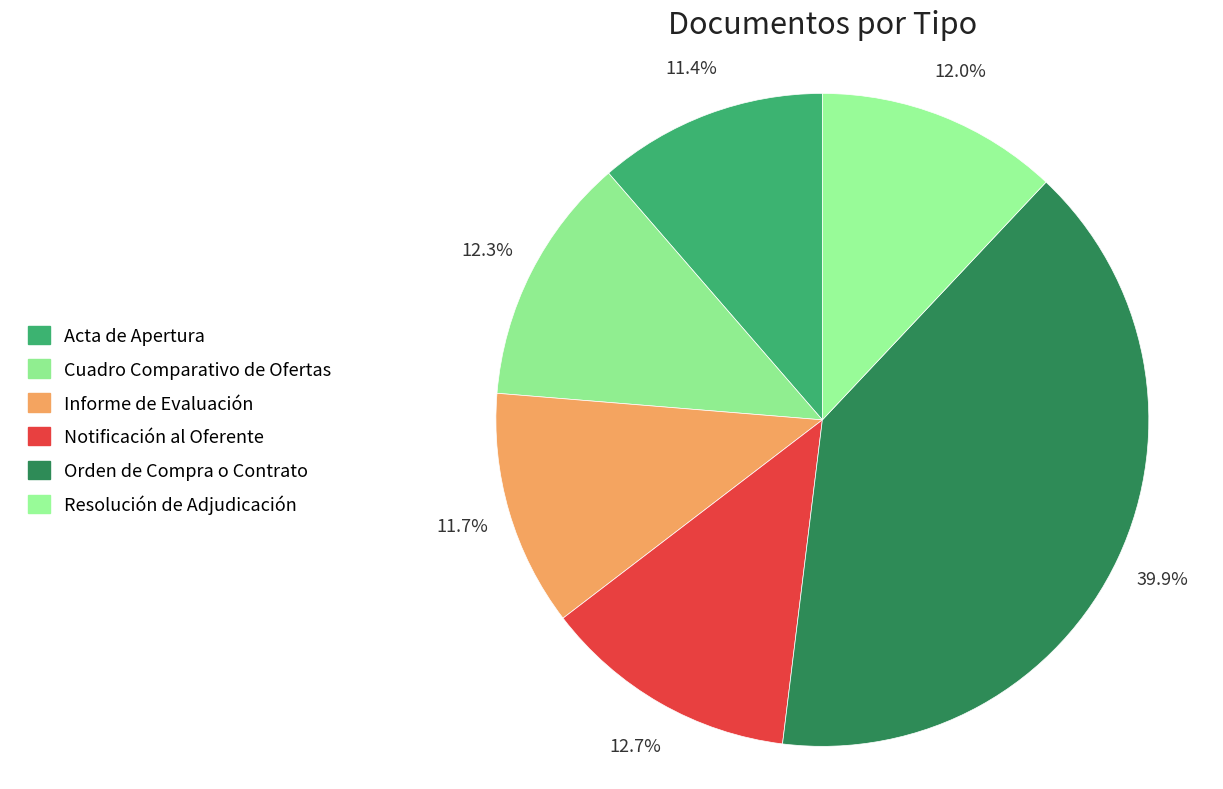

What is the largest slice in the pie chart?

Orden de Compra o Contrato